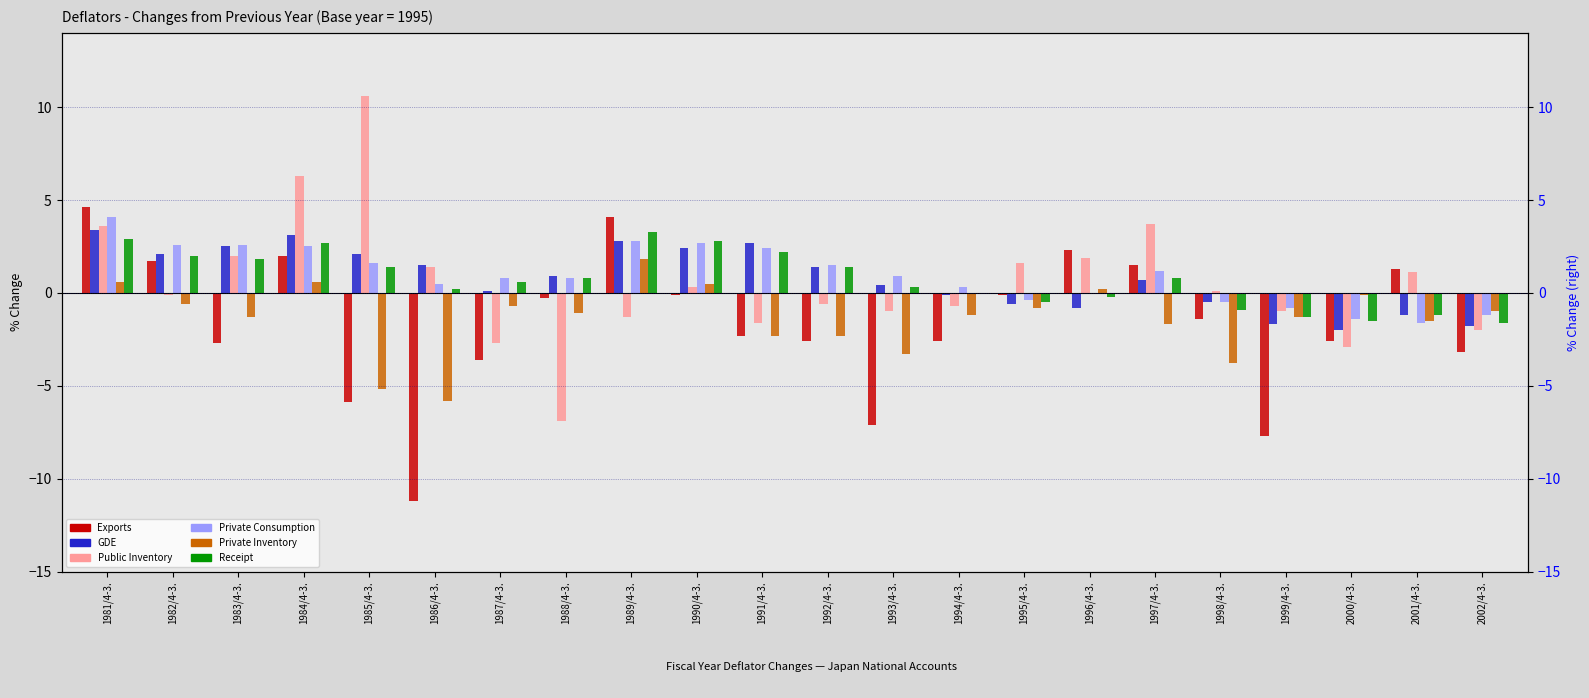

How many bars are there in each group?

6